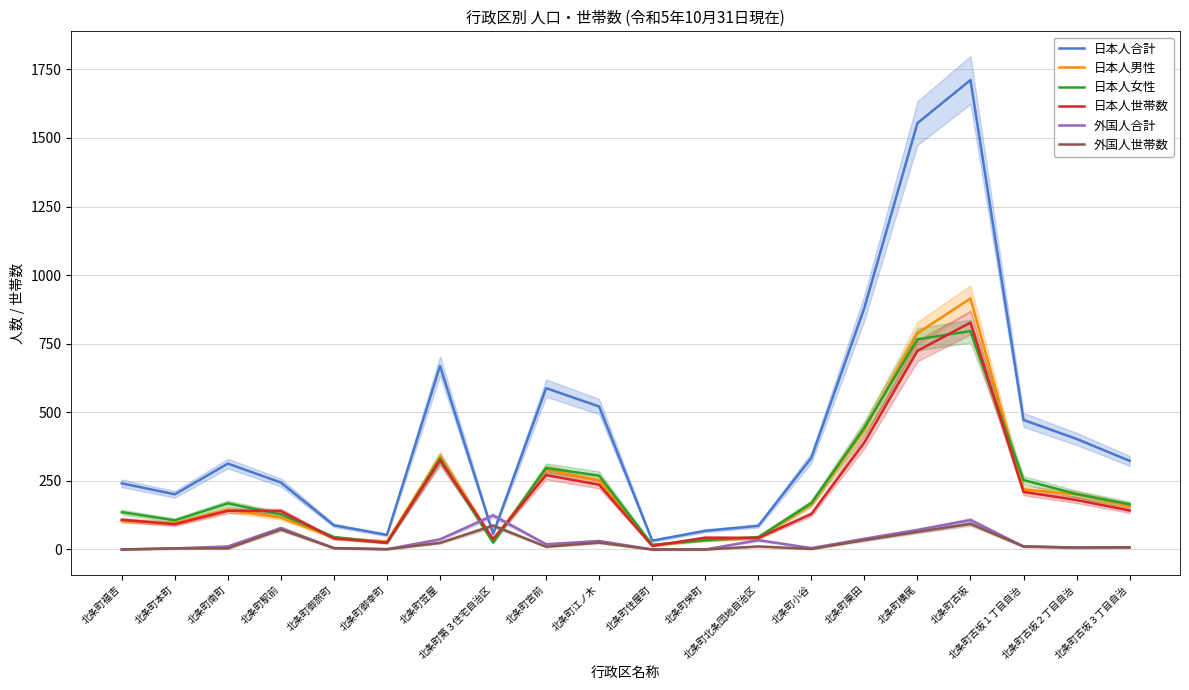

Is it true that 日本人女性 equals 34 at 北条町栄町?

True